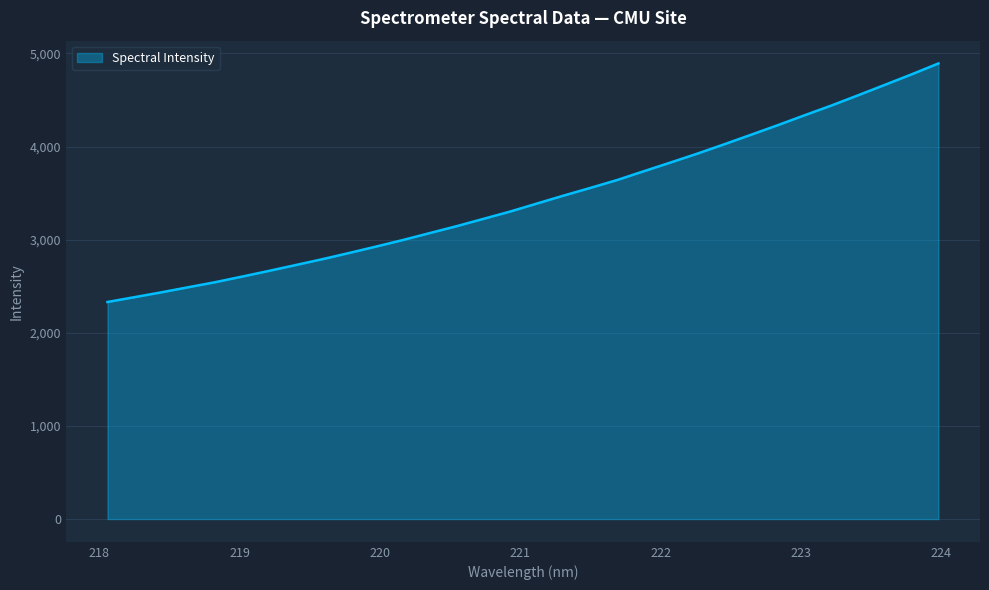

What is the minimum value shown in the chart?

2330.7